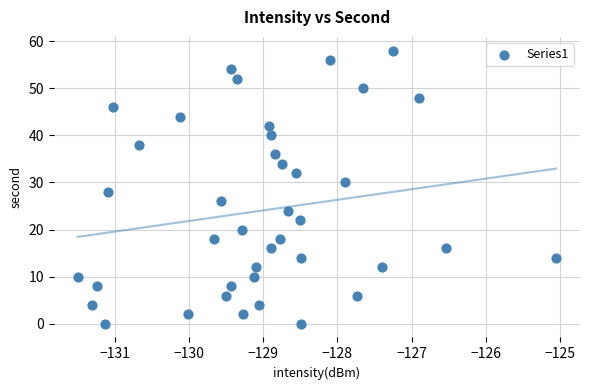

What is the range of Y values (max minus min)?

58